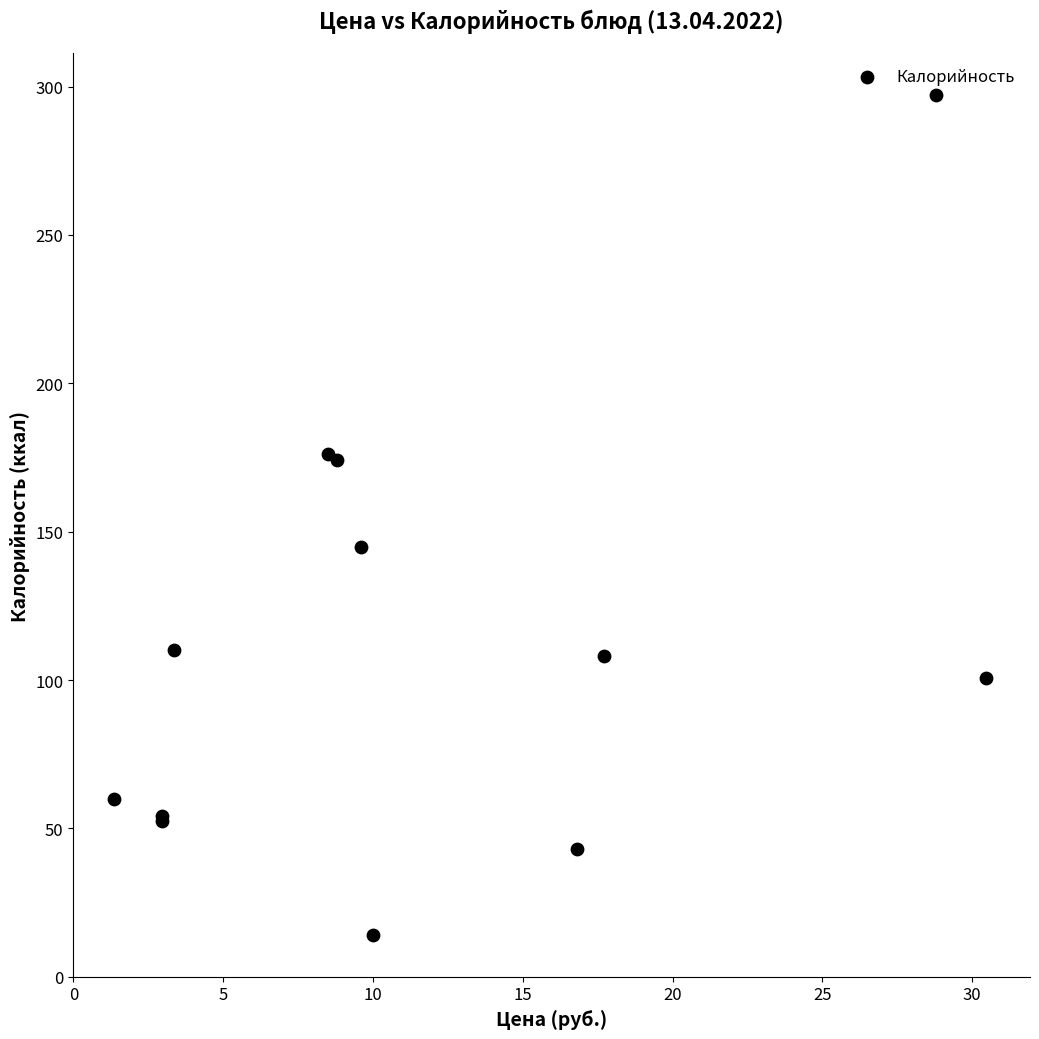

What Y value in the scatter plot is closest to 155?

144.7